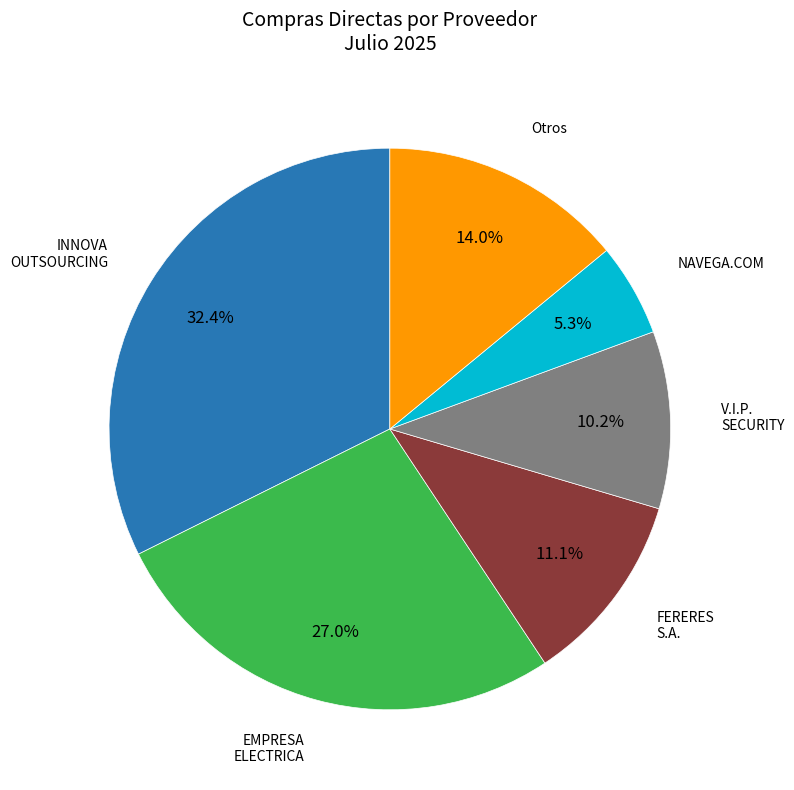

Is there a majority slice in this chart?

No